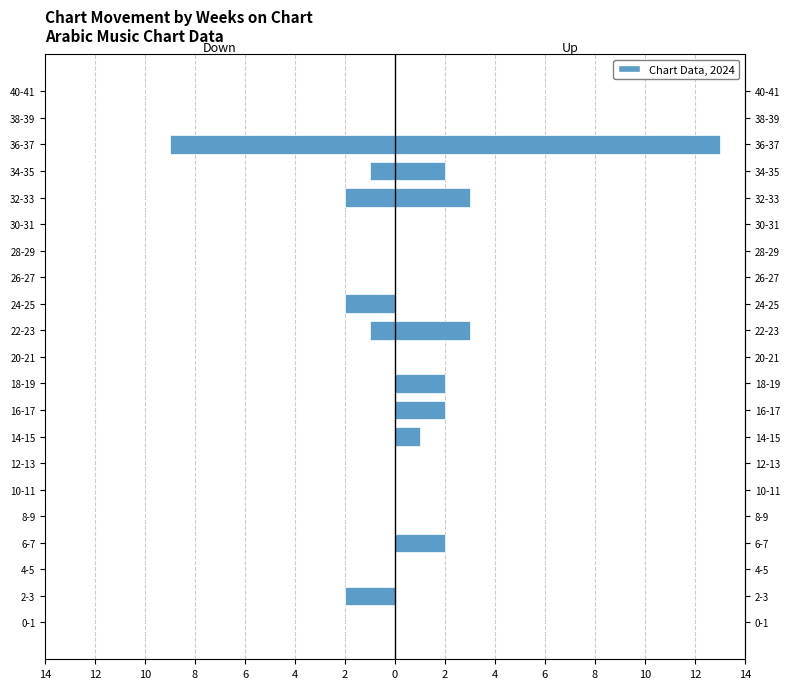

How many positive values does the Up series have?

8